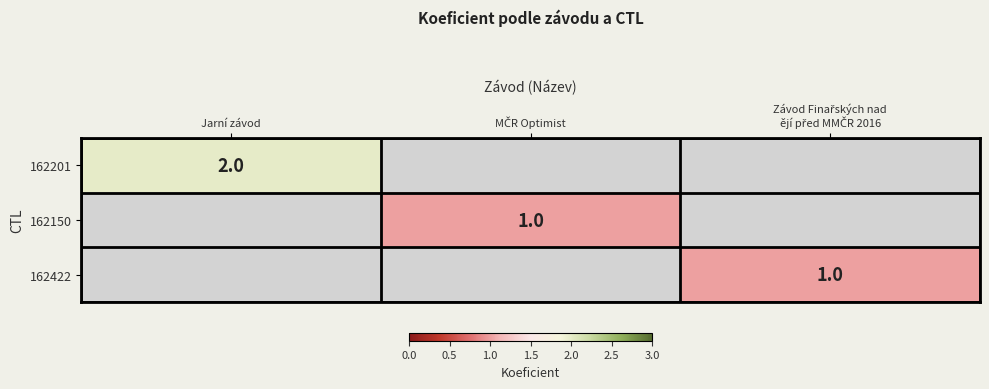

True or false: 162201 has a value of 1 at Jarní závod.

False